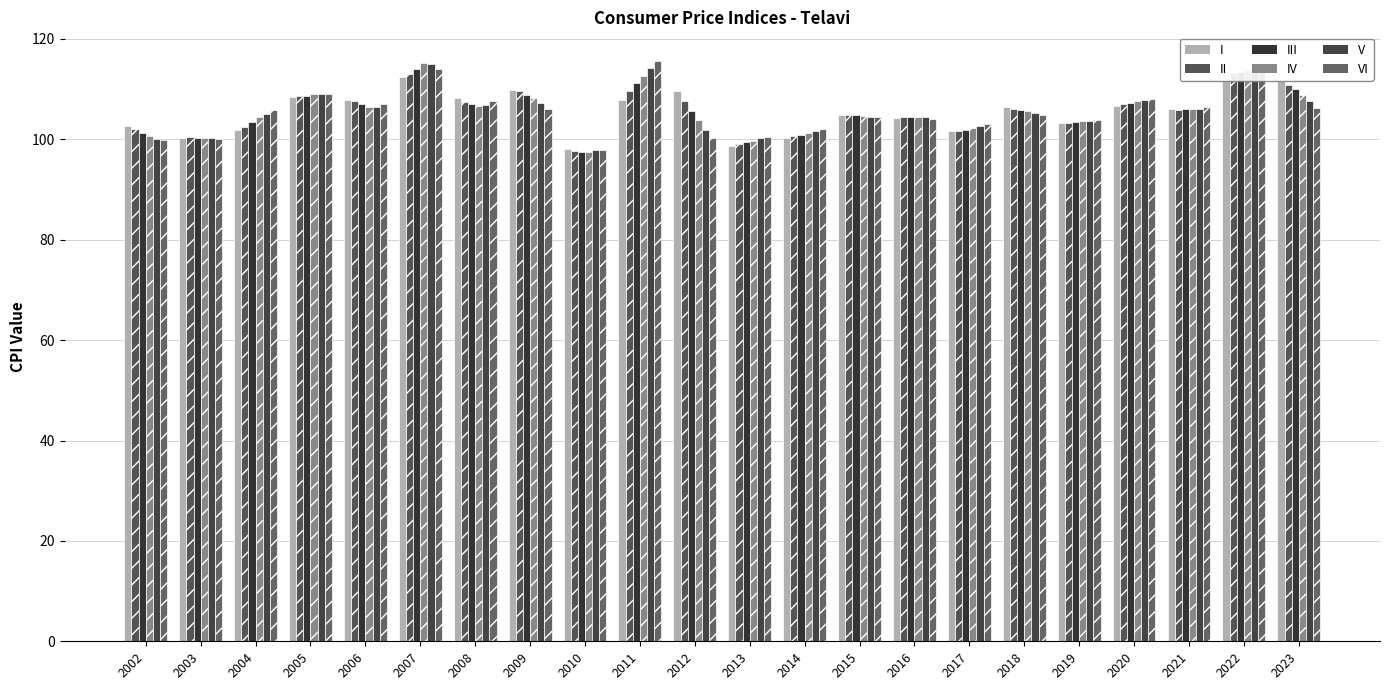

What are all the series names shown in the legend?

I, II, III, IV, V, VI